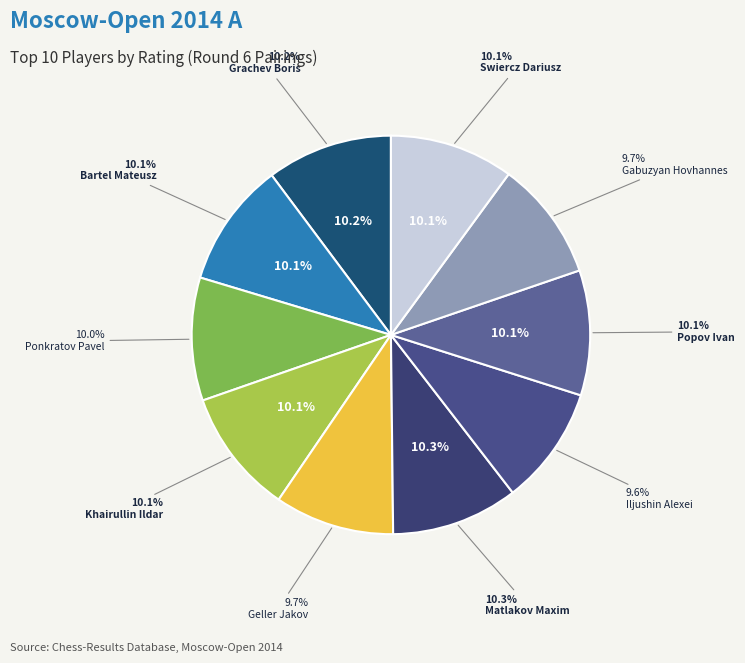

What is the largest slice in the pie chart?

Matlakov Maxim